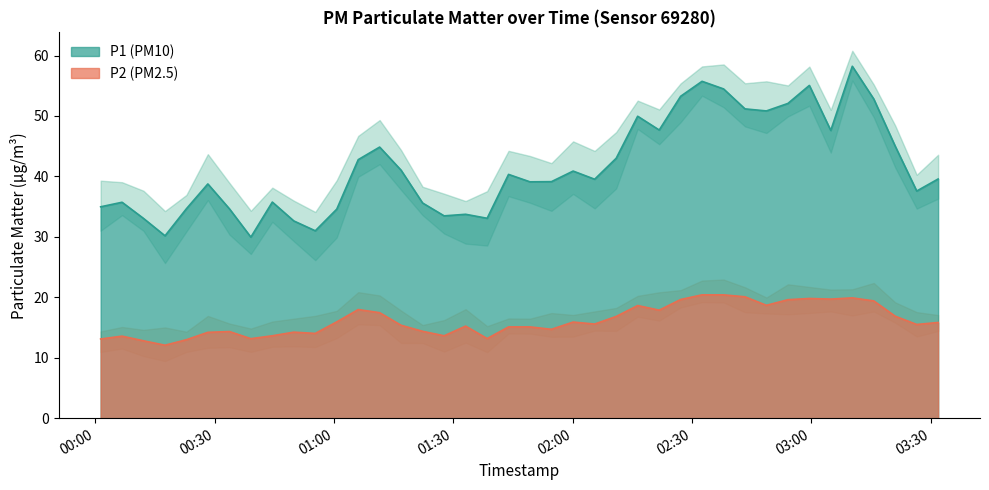

Between 2024-02-26T00:55:17 and 2024-02-26T01:06:05, which is larger?

2024-02-26T01:06:05